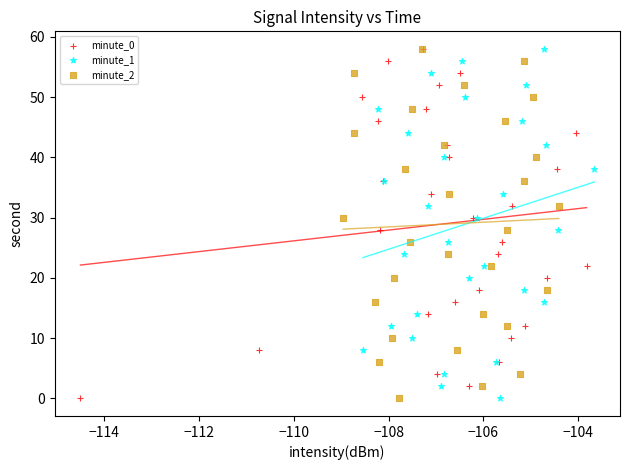

What are all the series names shown in the legend?

minute_0, minute_1, minute_2